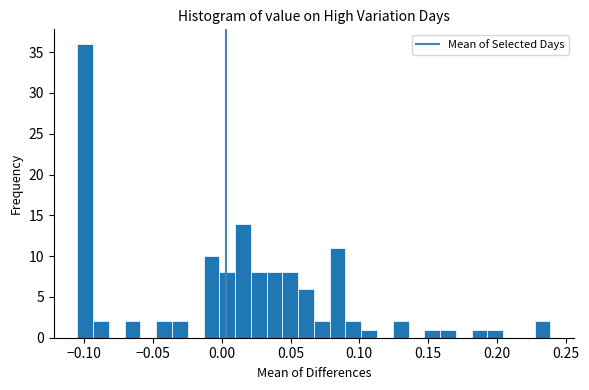

Read against the x-axis, roughly where is the centre of the tallest bar?

-0.100